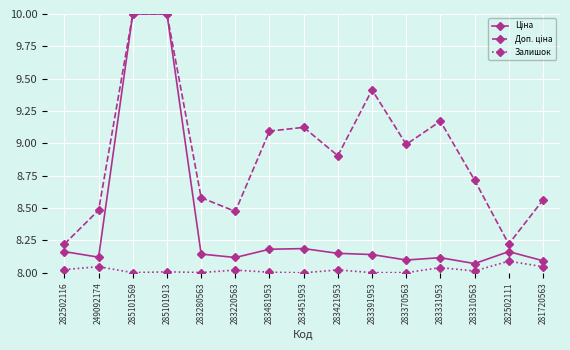

True or false: Залишок has more than 1 points higher than both neighbors.

True